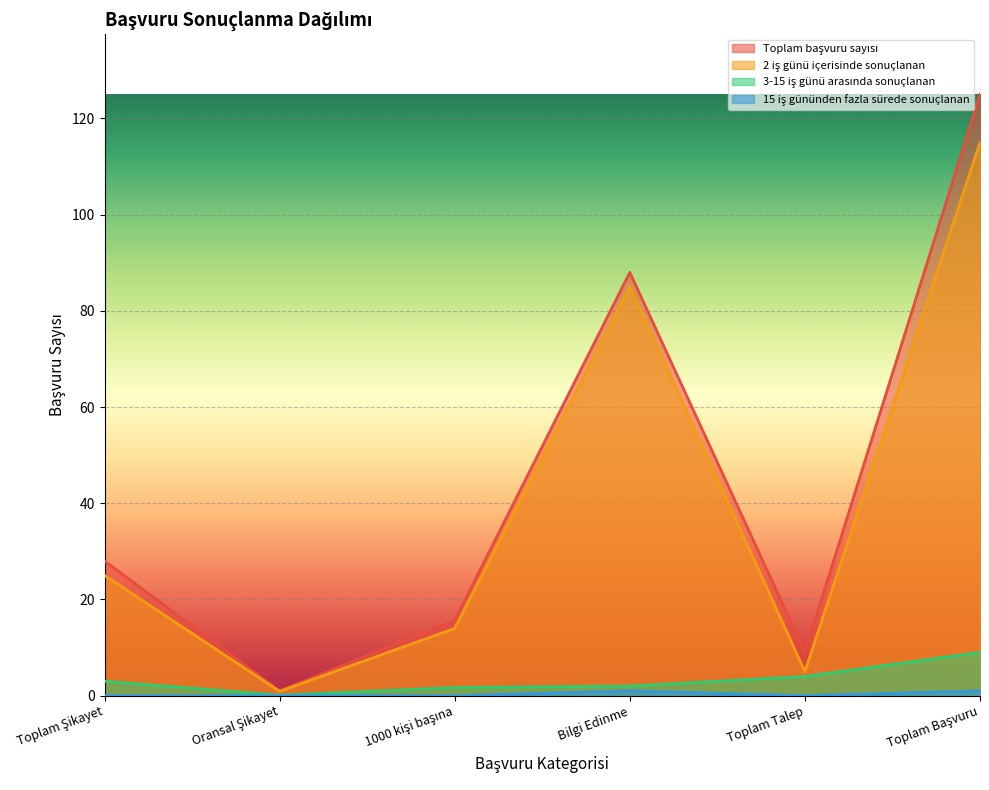

Where is the first local maximum for 15 iş gününden fazla sürede sonuçlanan?

Bilgi Edinme